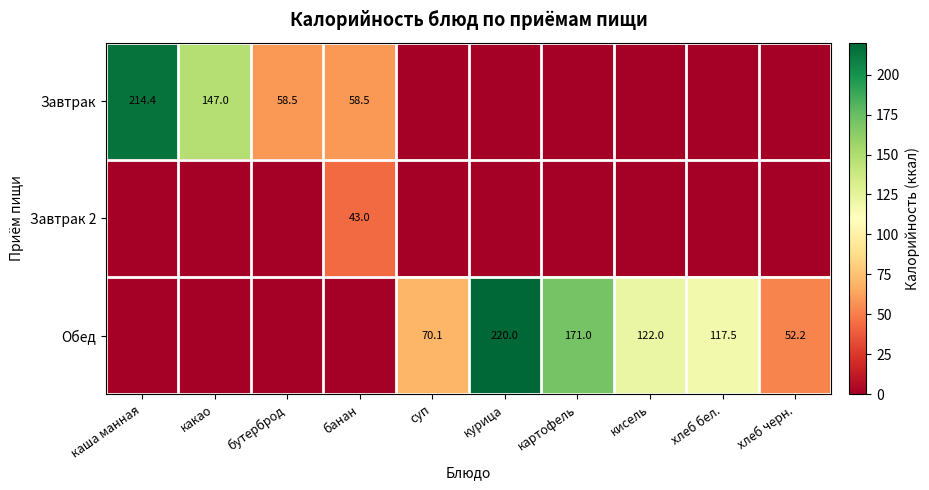

The Завтрак 2 series shows 66.8 at банан. True or false?

False